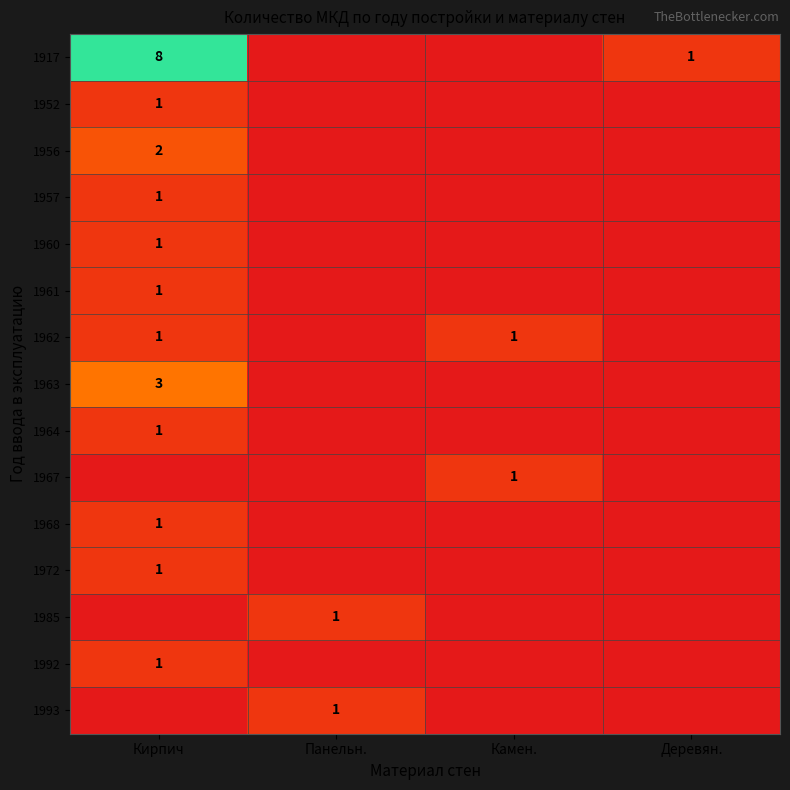

True or false: 1992 has a value of 1 at Кирпич.

True